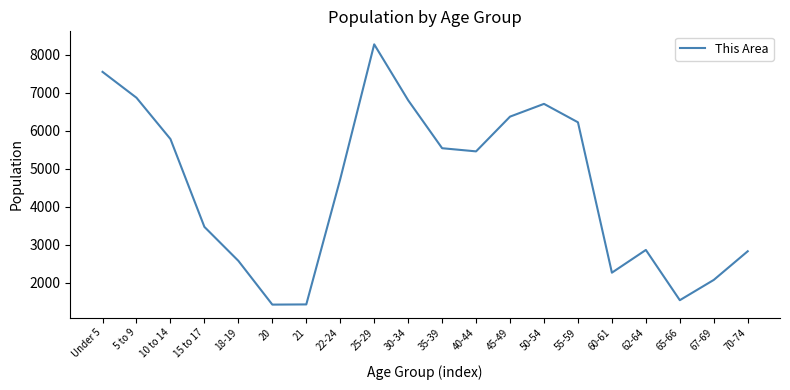

The chart shows a value of 1072 at 65-66. True or false?

False